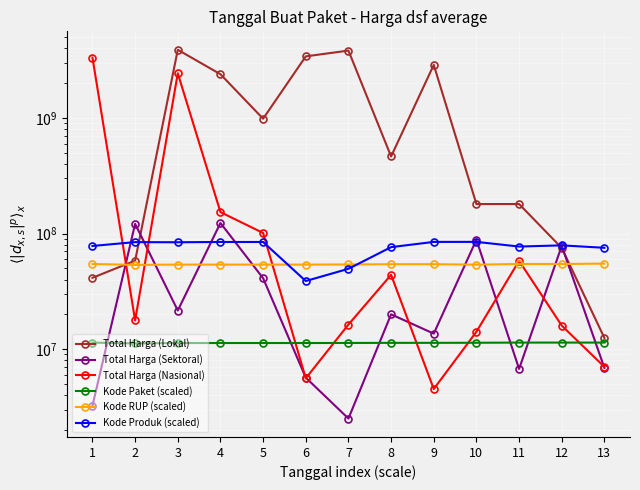

Does the chart display data point markers on the line(s)?

Yes